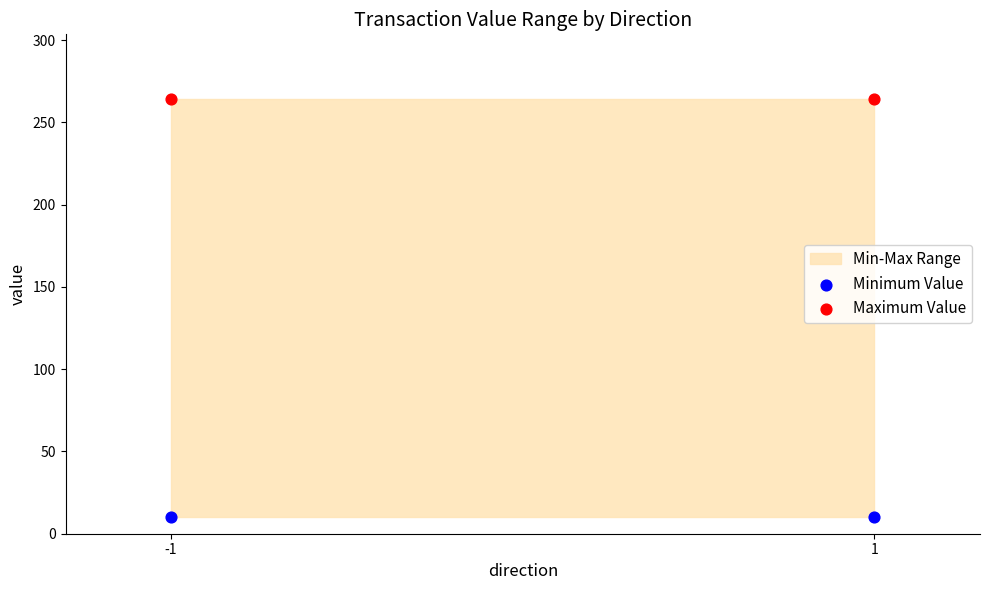

Across all data points, what is the average Y value?

137.1